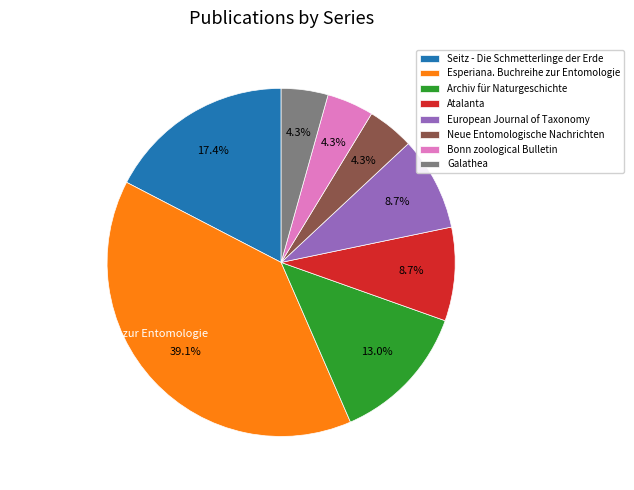

True or false: Atalanta accounts for 1% of the total.

False